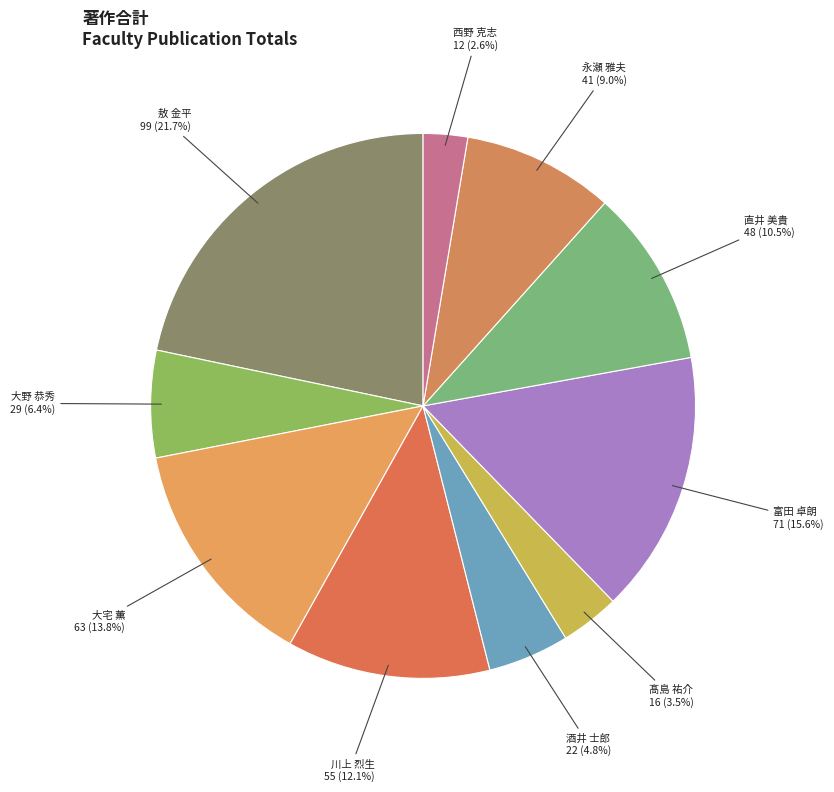

To the nearest percent, what is the average slice percentage?

10%